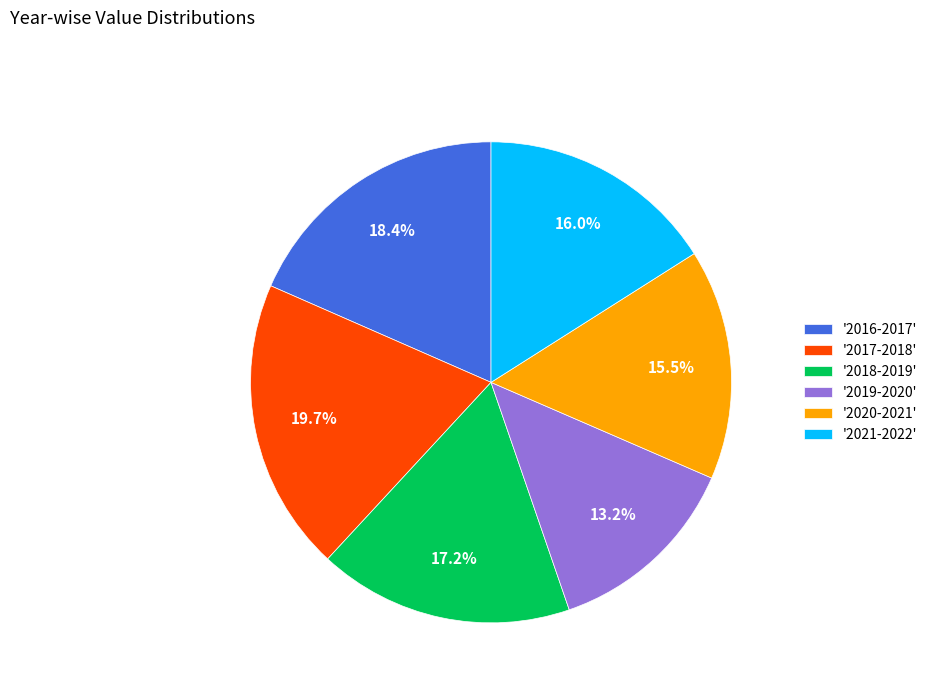

What is the smallest slice in the pie chart?

'2019-2020'